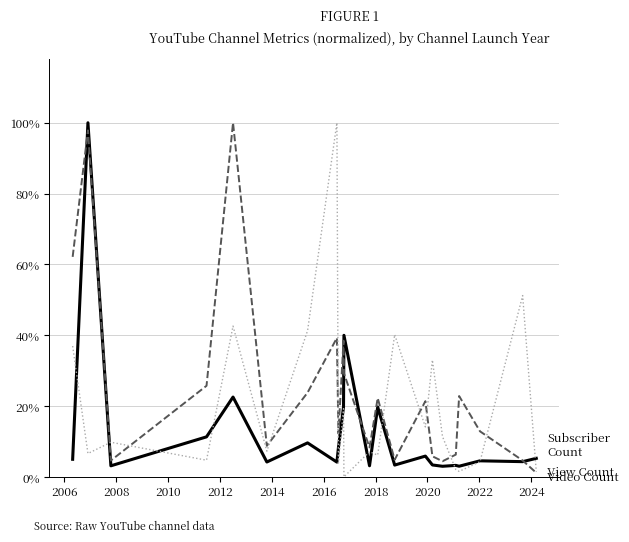

Which category has the highest value across all series?

2006